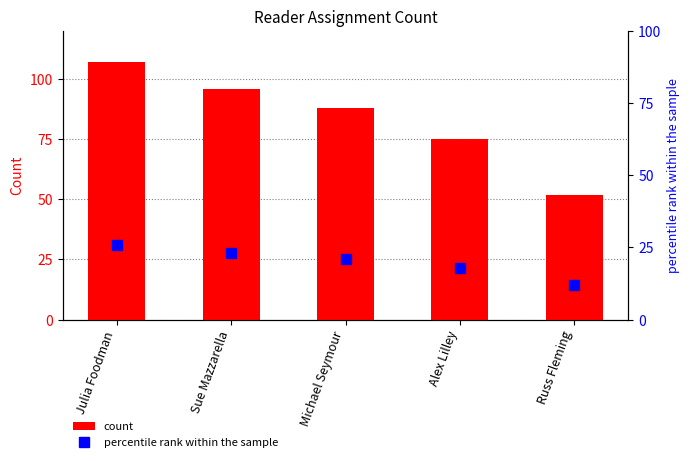

Which series has the largest total across all categories?

count